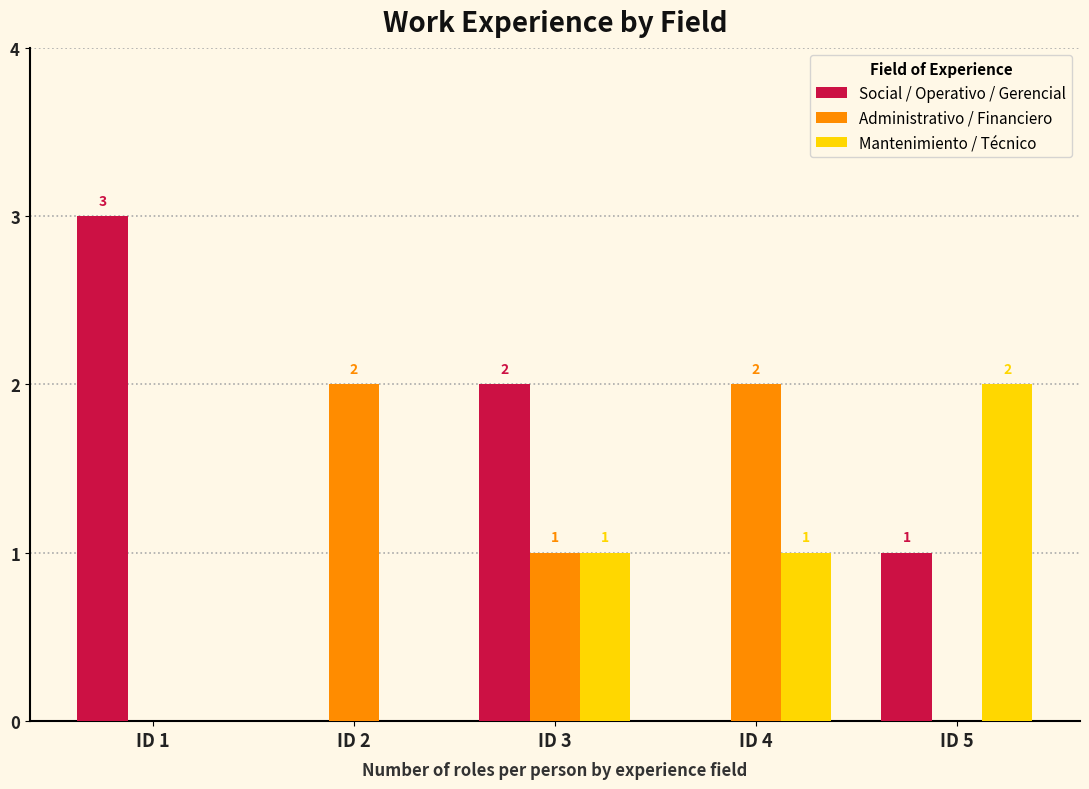

What is the average value of the Administrativo / Financiero series?

1